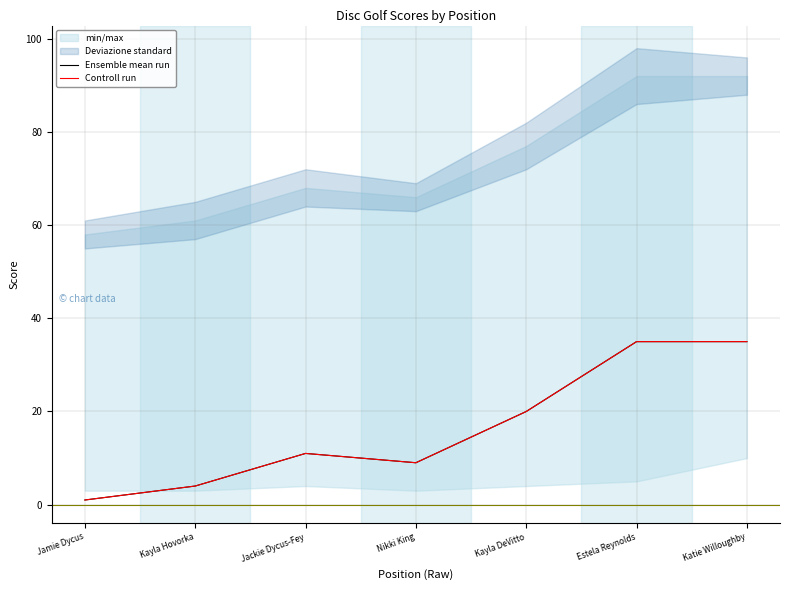

What is the sum of the Ensemble mean run values at Kayla Hovorka and Jackie Dycus-Fey?

15